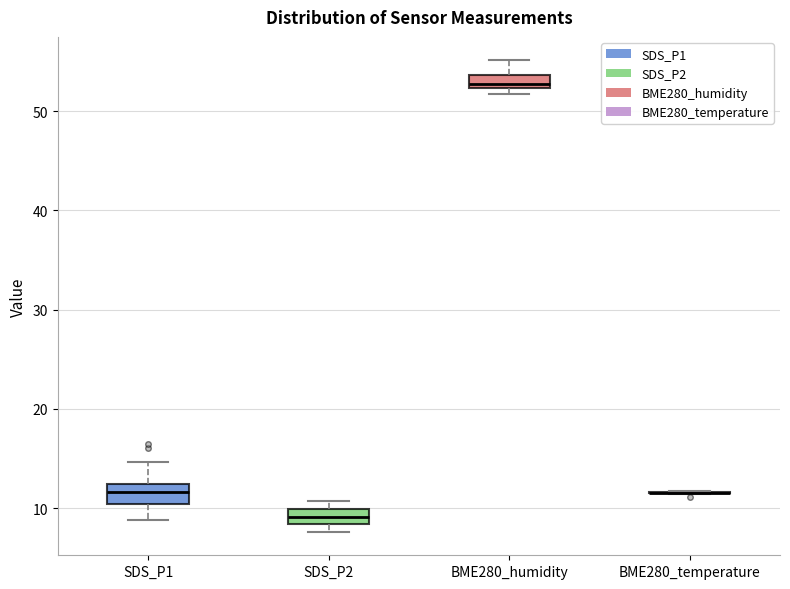

Where is the upper edge of the box for BME280_humidity on the y-axis? The values are not printed on the chart, so give them approximately, as read against the axis.

54